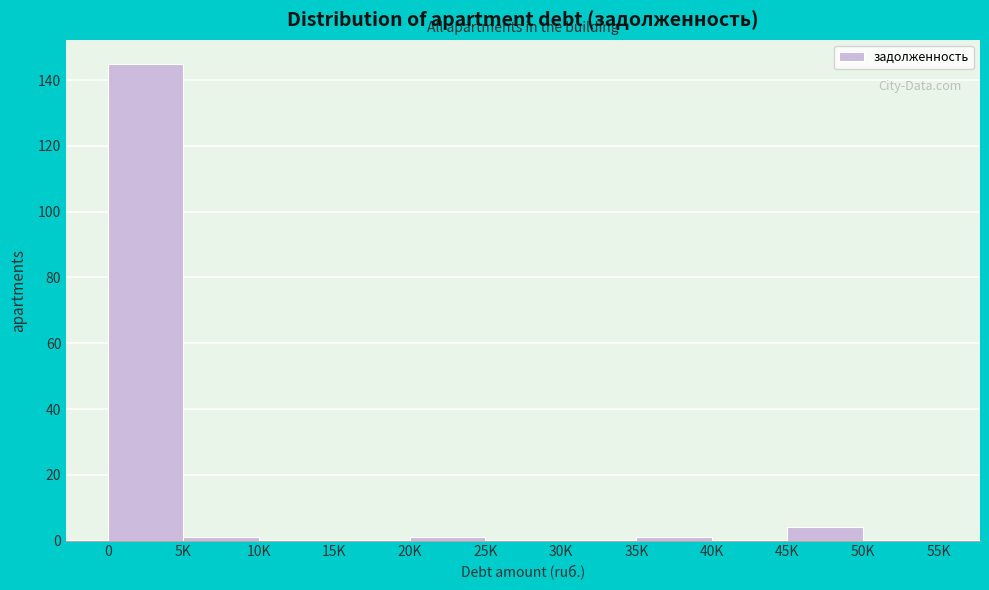

Reading left to right, list all the values displayed in this chart.

0=145	5K=1	10K=0	15K=0	20K=1	25K=0	30K=0	35K=1	40K=0	45K=4	50K=0